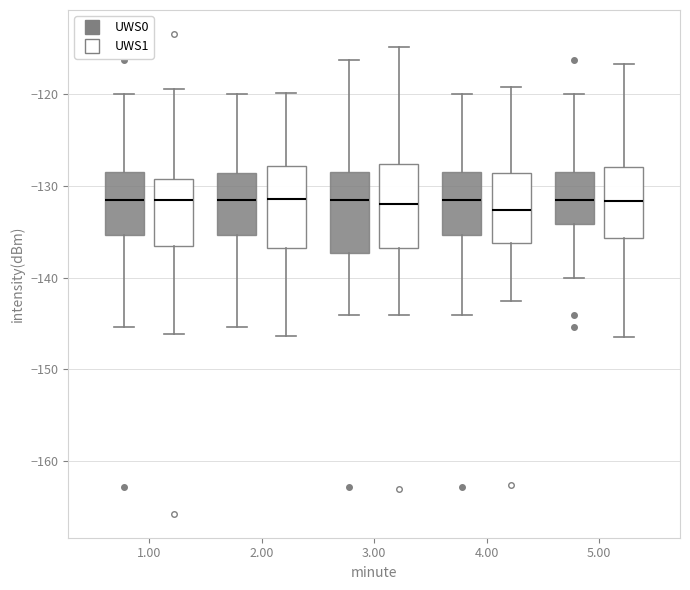

Reading left to right, read every box against the y-axis: the position of its median line, the range the box covers, and the ends of its whiskers. The values are not printed on the chart, so give them approximately, as read against the axis.

1.00 (UWS0): median -132, box -135 to -128, whiskers -145 to -120
1.00 (UWS1): median -131, box -137 to -129, whiskers -146 to -119
2.00 (UWS0): median -131, box -135 to -129, whiskers -145 to -120
2.00 (UWS1): median -131, box -137 to -128, whiskers -146 to -120
3.00 (UWS0): median -132, box -137 to -128, whiskers -144 to -116
3.00 (UWS1): median -132, box -137 to -128, whiskers -144 to -115
4.00 (UWS0): median -132, box -135 to -128, whiskers -144 to -120
4.00 (UWS1): median -133, box -136 to -129, whiskers -143 to -119
5.00 (UWS0): median -132, box -134 to -128, whiskers -140 to -120
5.00 (UWS1): median -132, box -136 to -128, whiskers -146 to -117